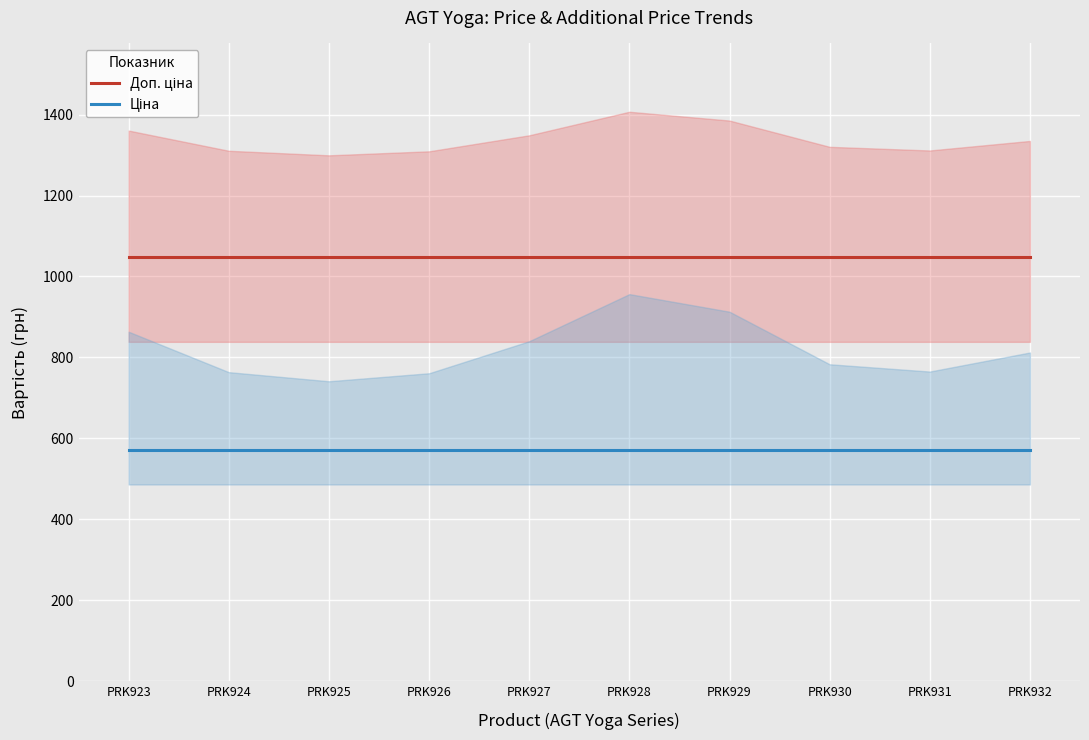

Read the Доп. ціна value at PRK930.

1048.0